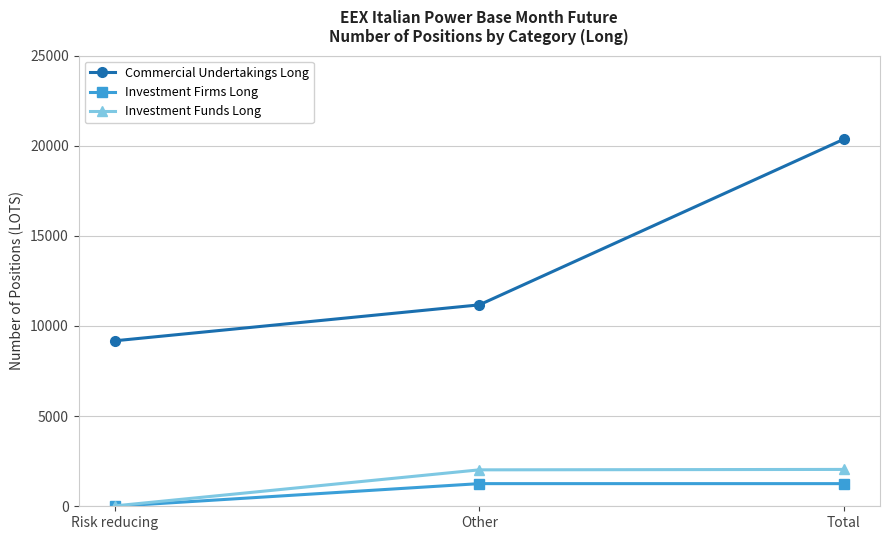

What is the sum of all Investment Firms Long values?

2512.0